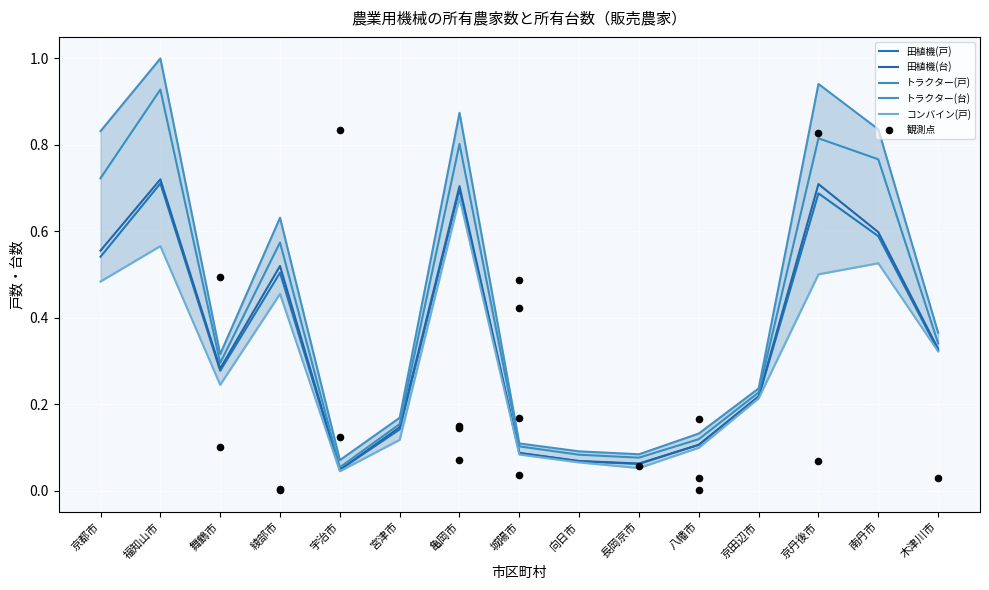

At which category is the sum across all series the highest?

福知山市